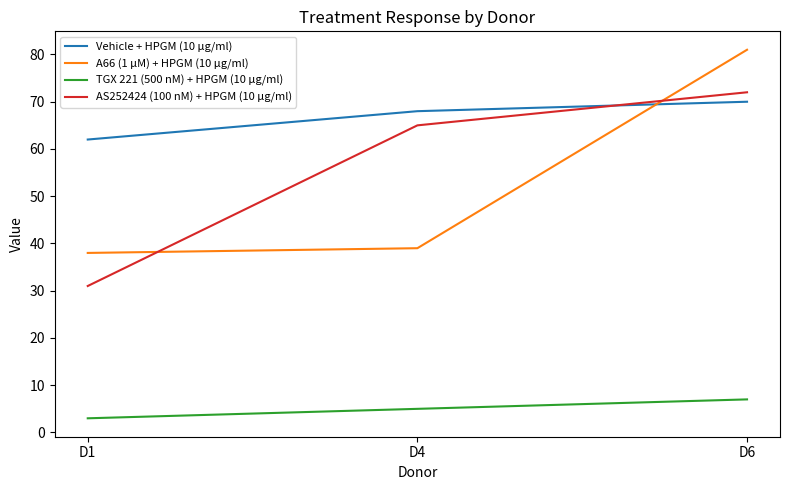

Reading right to left, transcribe all the data shown in this chart.

Vehicle + HPGM (10 μg/ml): D6=70	D4=68	D1=62
A66 (1 µM) + HPGM (10 μg/ml): D6=81	D4=39	D1=38
TGX 221 (500 nM) + HPGM (10 μg/ml): D6=7	D4=5	D1=3
AS252424 (100 nM) + HPGM (10 μg/ml): D6=72	D4=65	D1=31